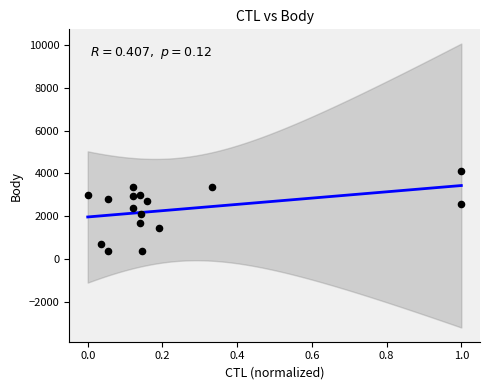

What is the range of Y values (max minus min)?

3730